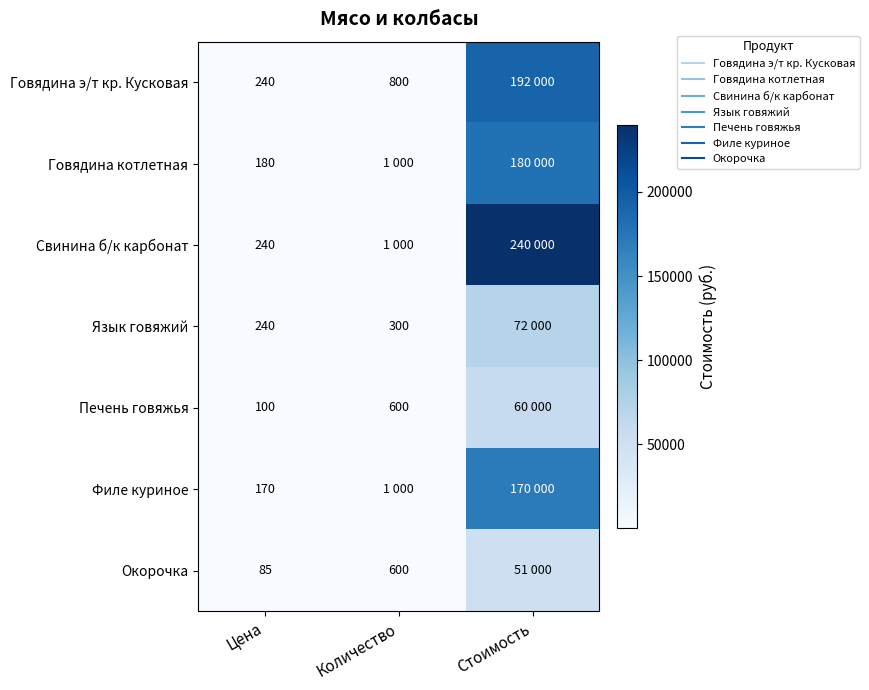

Is it true that Окорочка equals 51000 at Стоимость?

True